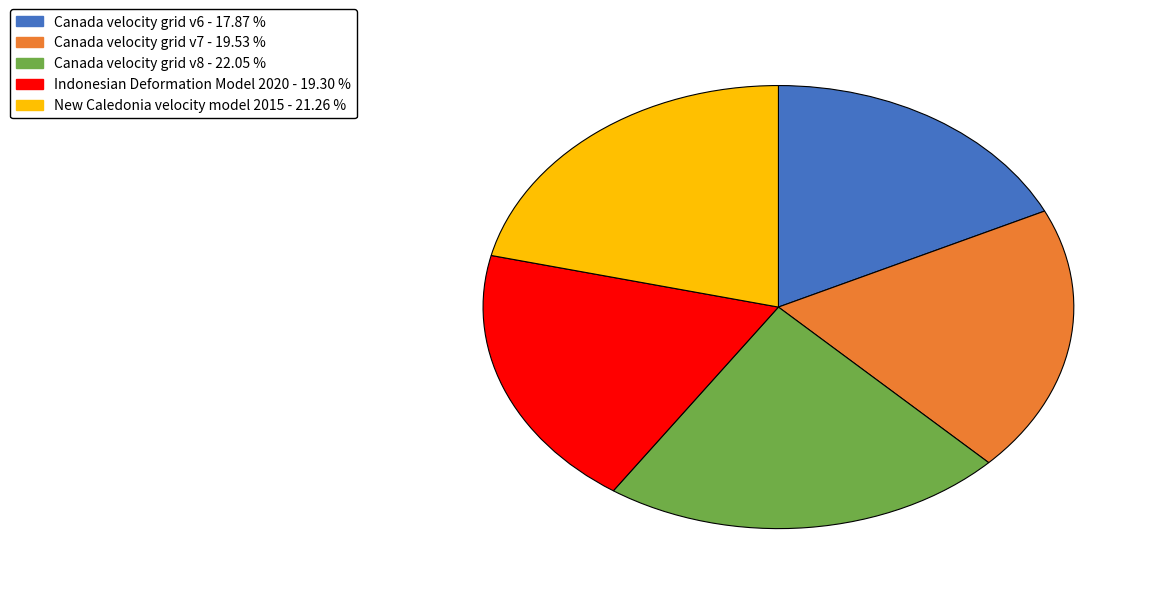

Count the number of slices in the pie.

5